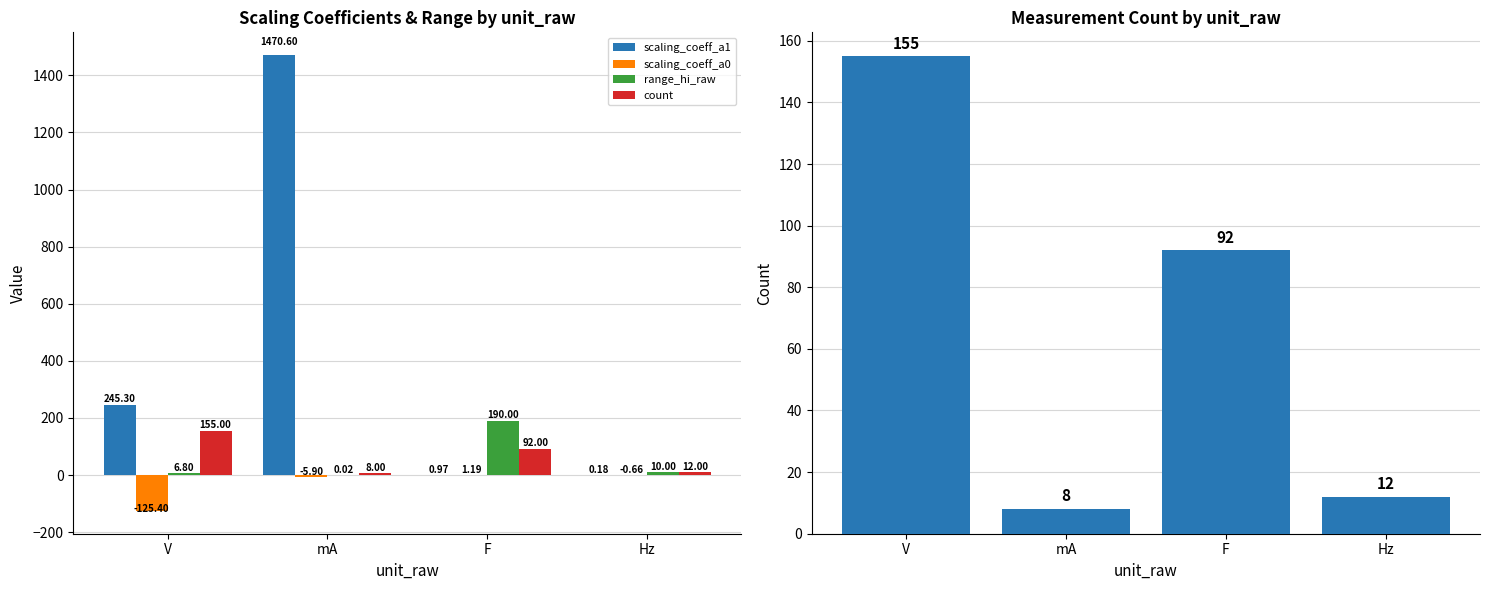

What is the label of the 2nd bar from the right?

F